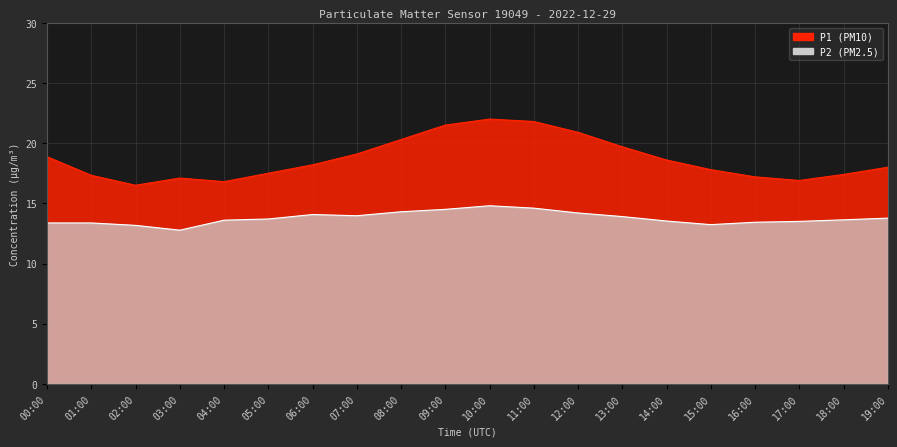

Which series has the widest spread of values?

P1